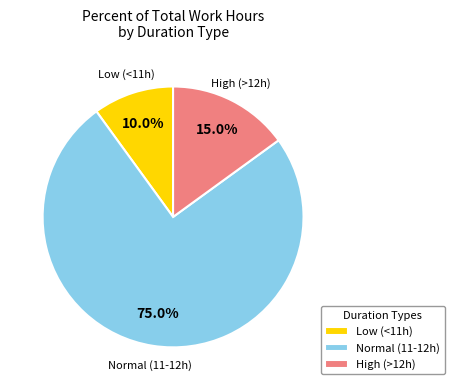

Approximately how many times larger is the value at High (>12h) compared to Low (<11h)?

1.5